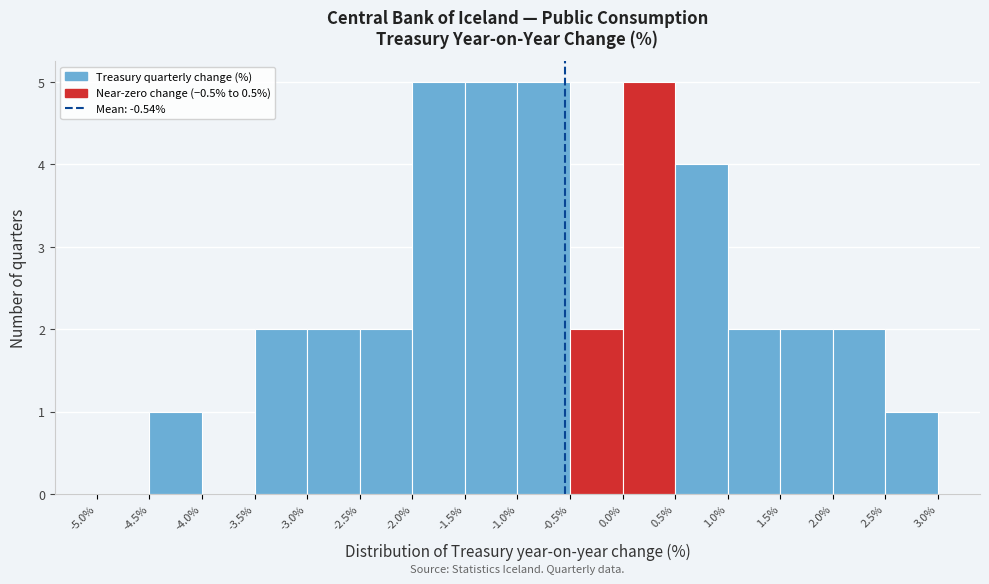

What is the height of the bar covering 0.5% to 1.0% on the x-axis? The values are not printed on the chart, so give them approximately, as read against the axis.

4